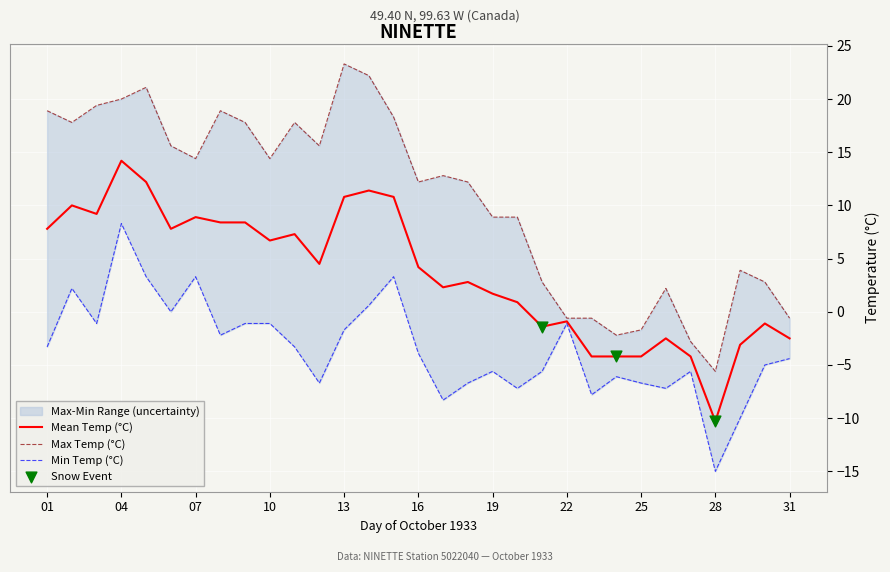

Which series contains the lowest Y value?

Min Temp (C)